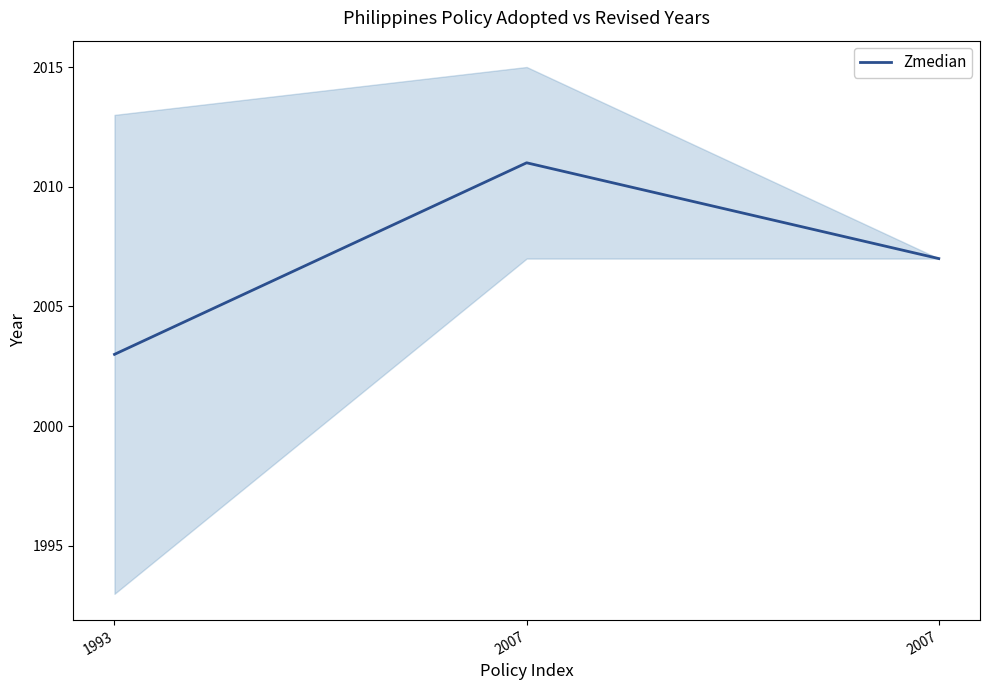

At which category does the chart reach its minimum across all series?

1993